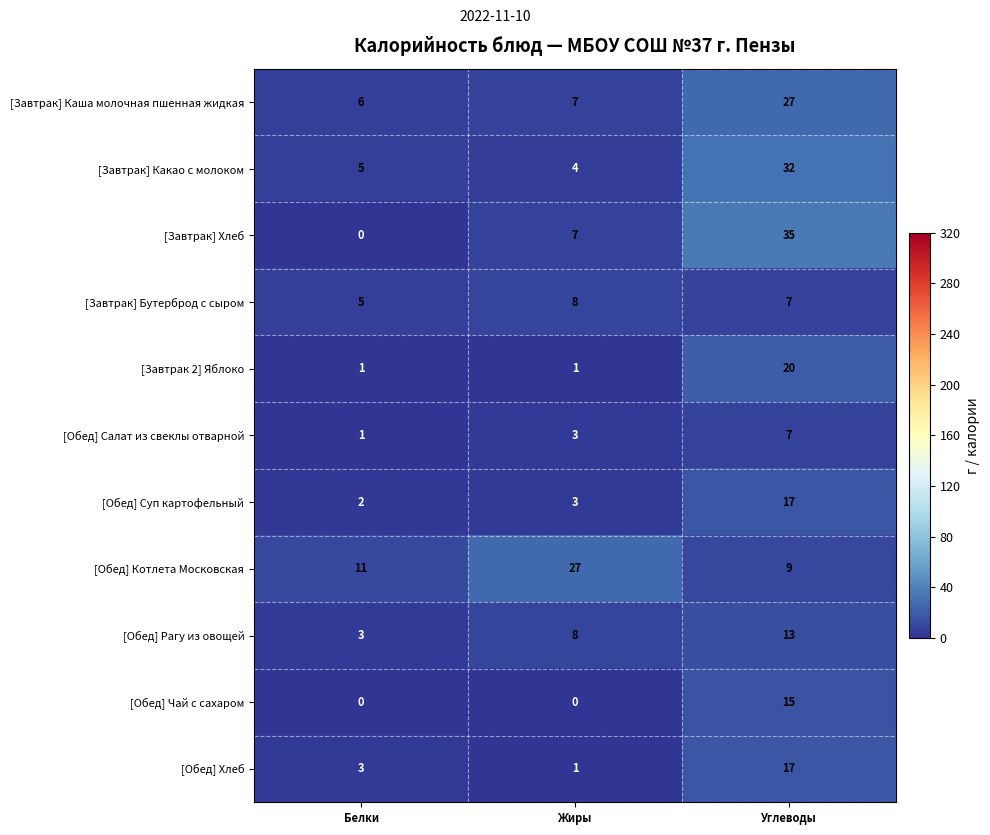

What is the average value of the [Завтрак] Бутерброд с сыром series?

7